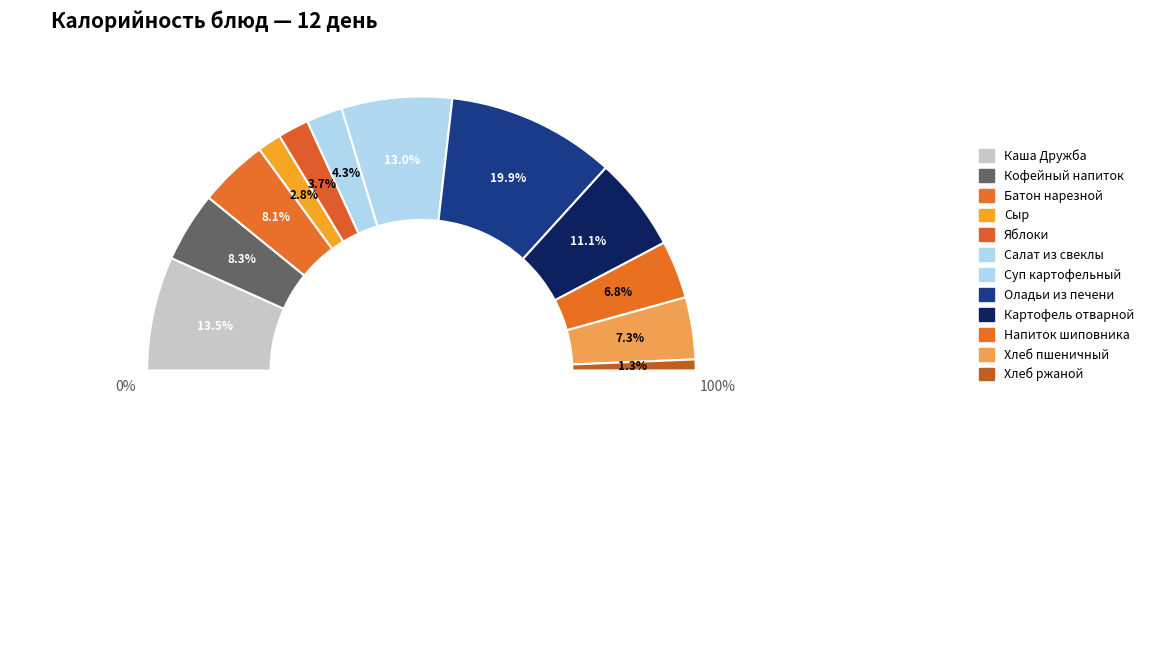

To the nearest percent, what is the combined percentage of Суп картофельный and Салат из свеклы?

17%